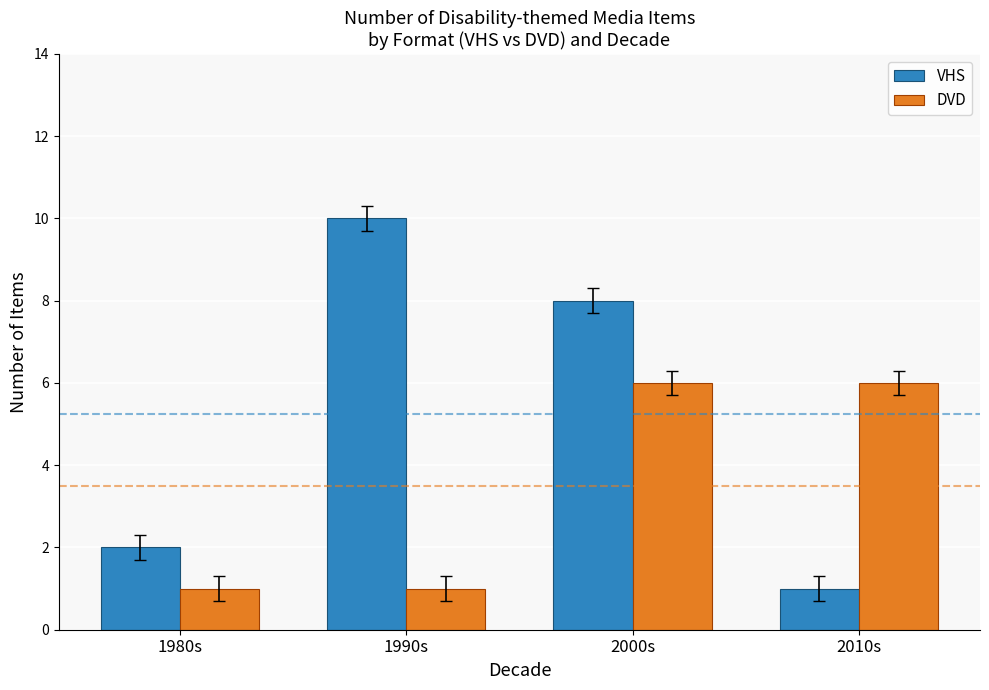

Is it true that VHS equals 2 at 2000s?

False